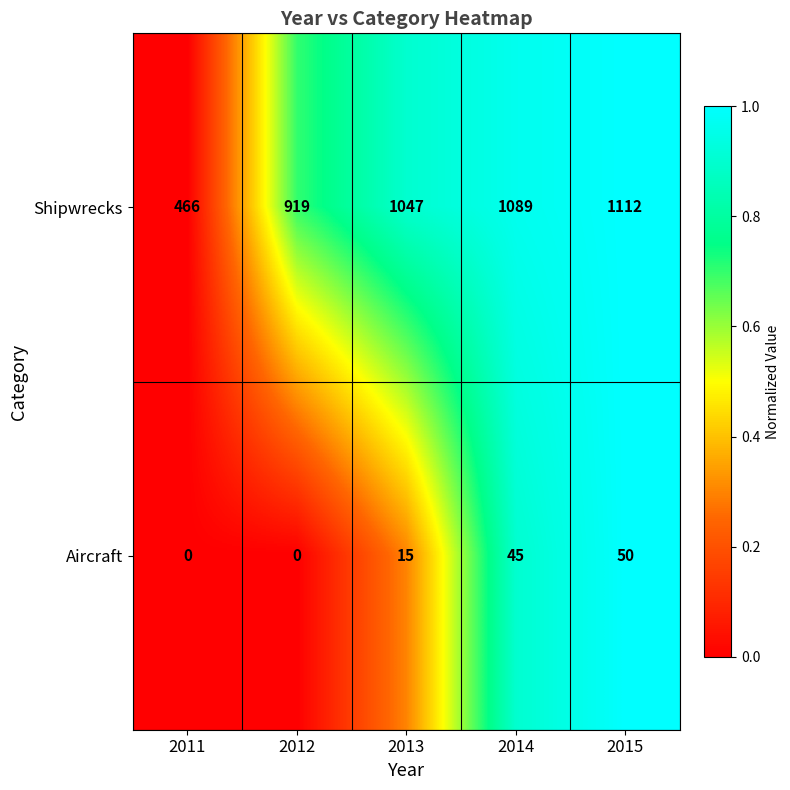

What is the sum of all Aircraft values?

110